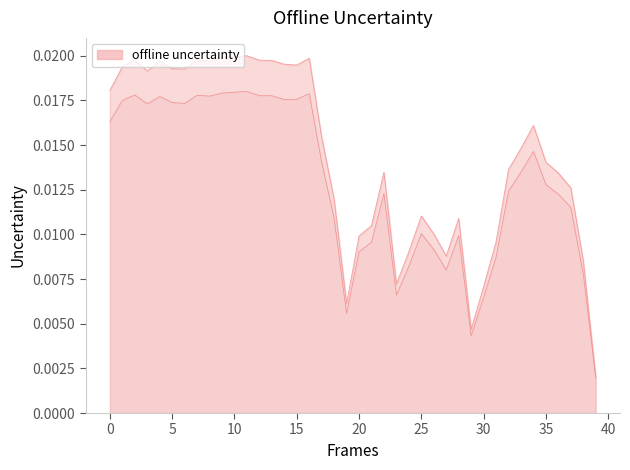

How many categories are shown in the chart?

40